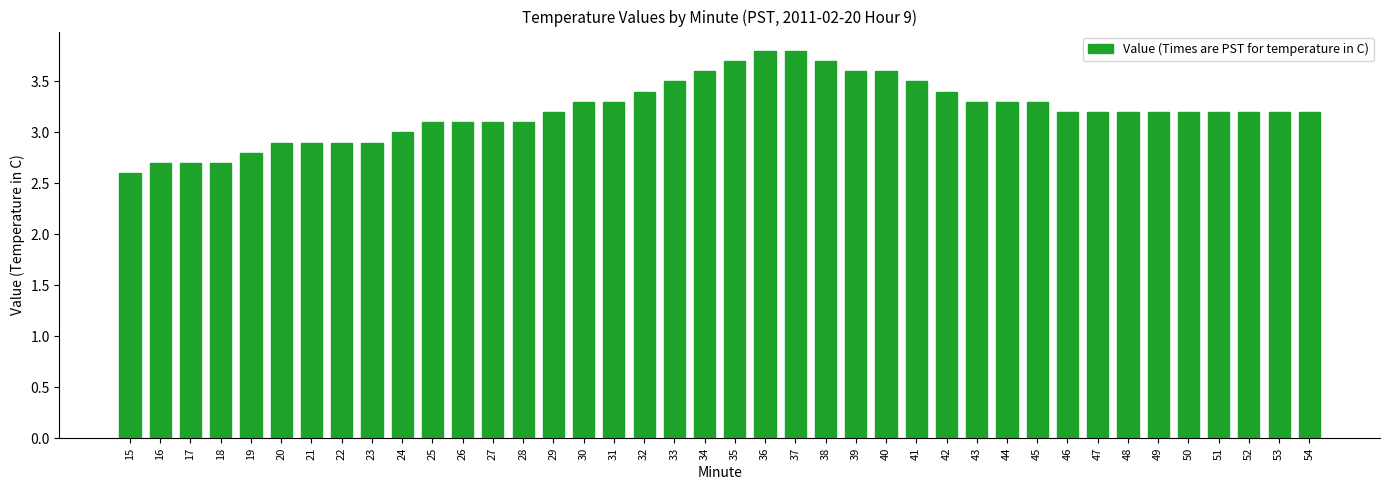

Are the bars grouped side by side (vs. stacked)?

No